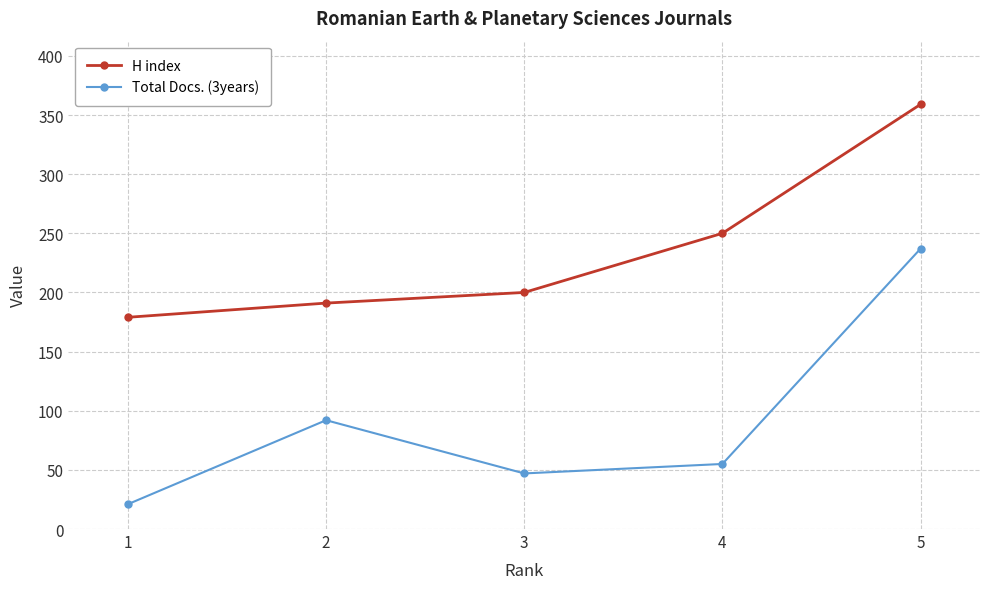

The H index series shows 67 at 1. True or false?

False